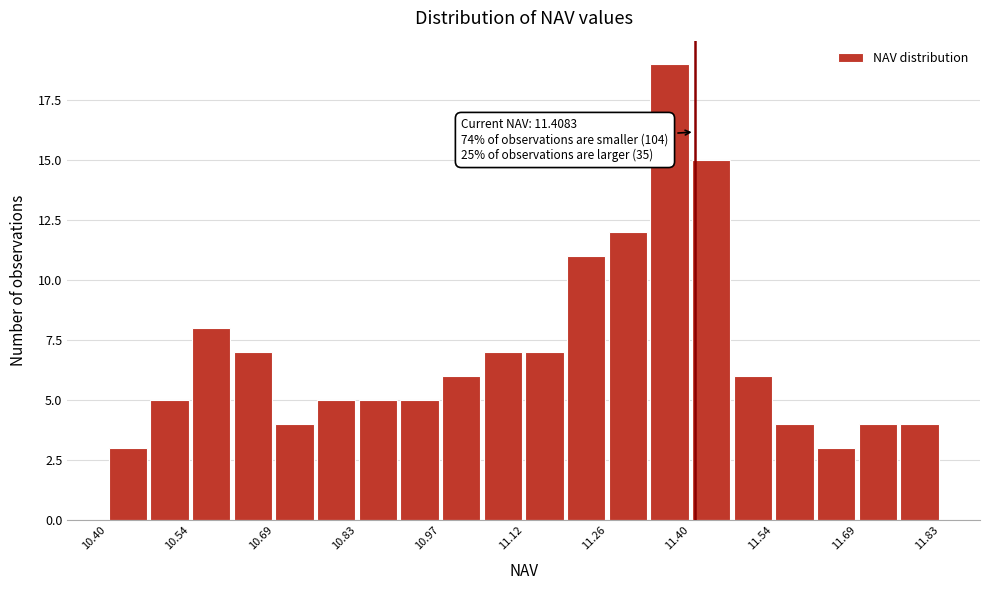

Read against the x-axis, roughly where is the centre of the tallest bar?

11.36